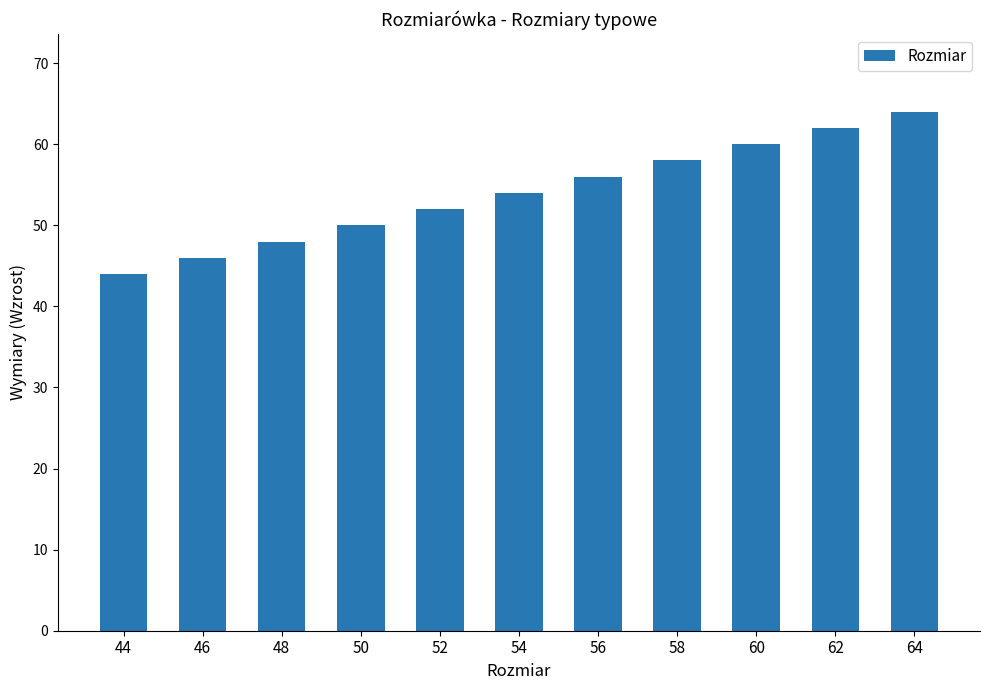

Reading left to right, what are all the values shown in this chart?

44	46	48	50	52	54	56	58	60	62	64